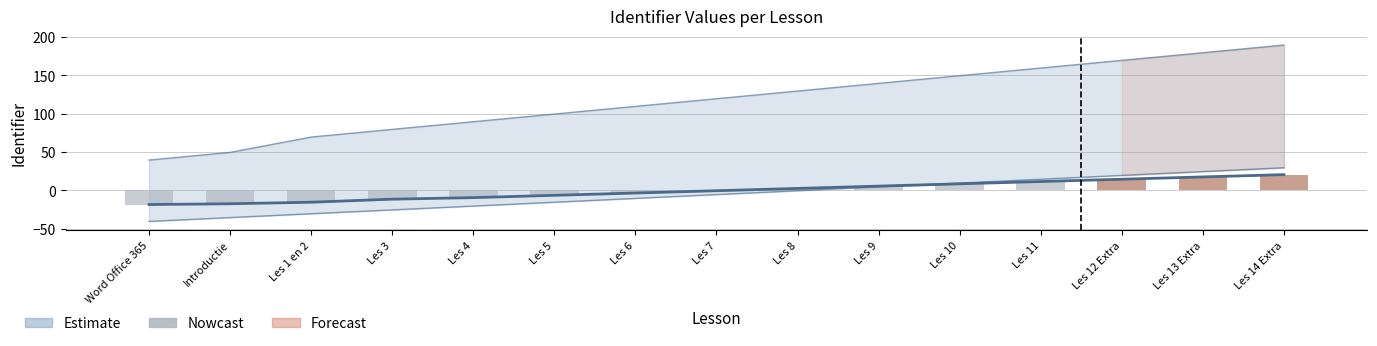

True or false: the data shows -4.4 at Les 5.

False